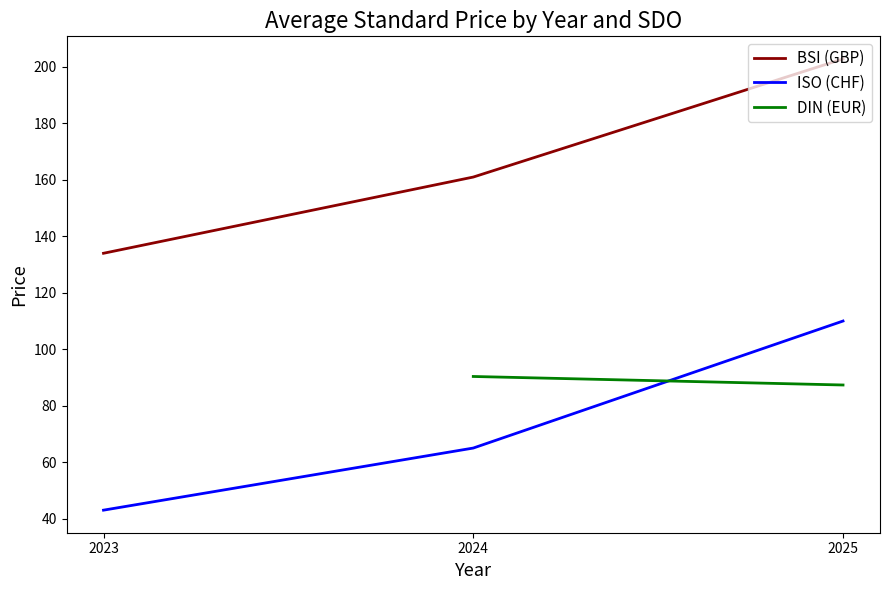

What is the maximum value shown in the chart?

202.9